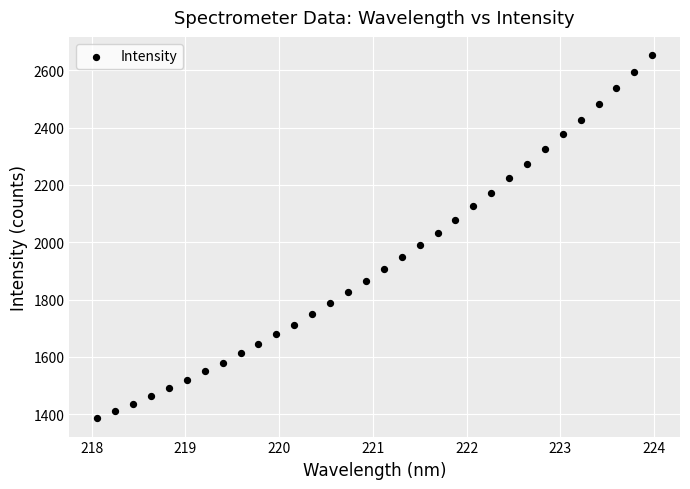

What is the range of X values (max minus min)?

5.9